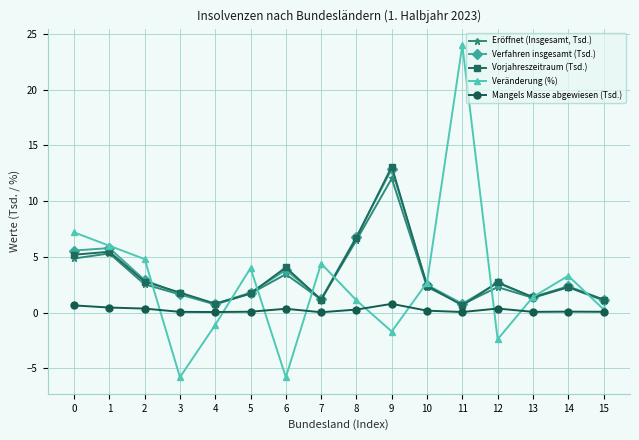

List the series in order of their peak value, highest first.

Veränderung (%), Vorjahreszeitraum (Tsd.), Verfahren insgesamt (Tsd.), Eröffnet (Insgesamt, Tsd.), Mangels Masse abgewiesen (Tsd.)